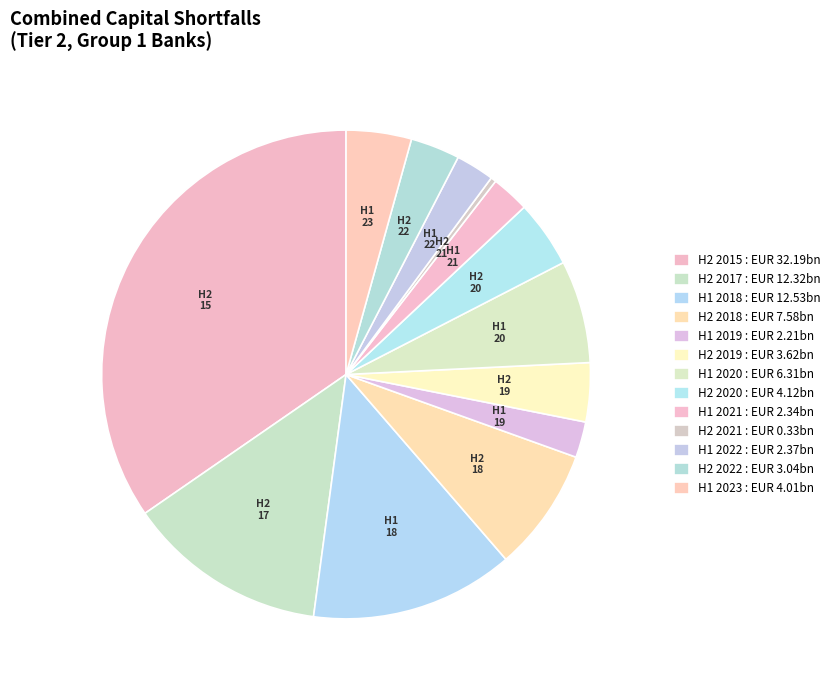

Count the number of slices in the pie.

13